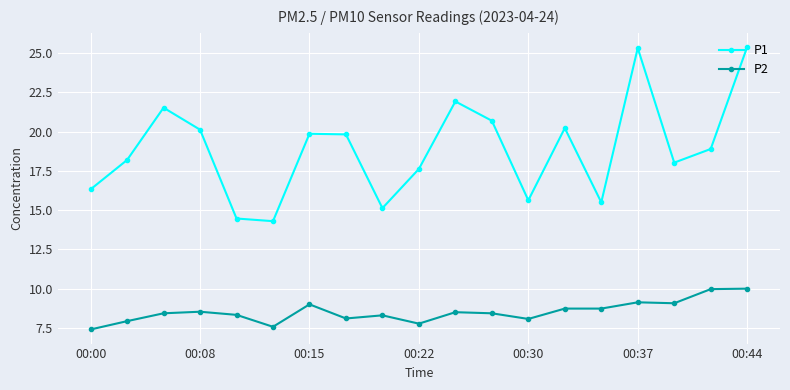

At how many categories does at least one series exceed 10?

19